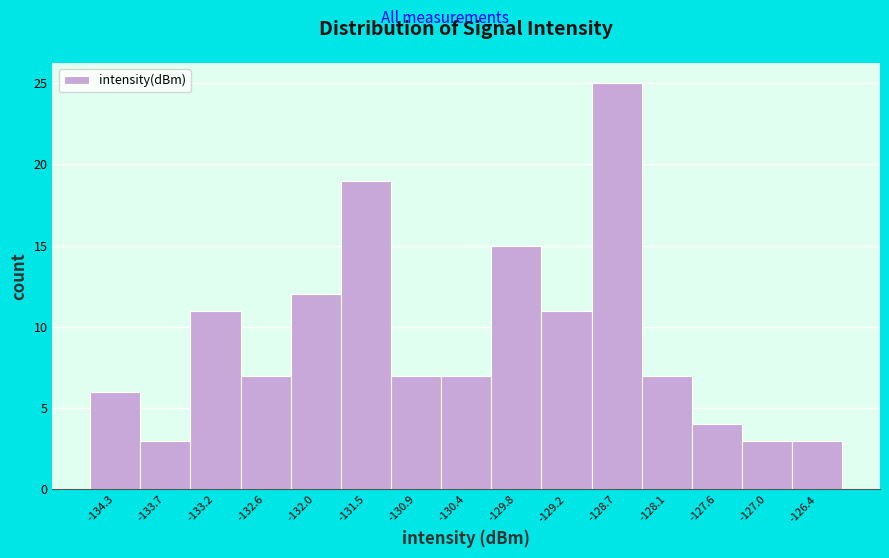

Reading right to left, transcribe all the data shown in this chart.

-126.4=3	-127.0=3	-127.6=4	-128.1=7	-128.7=25	-129.2=11	-129.8=15	-130.4=7	-130.9=7	-131.5=19	-132.0=12	-132.6=7	-133.2=11	-133.7=3	-134.3=6